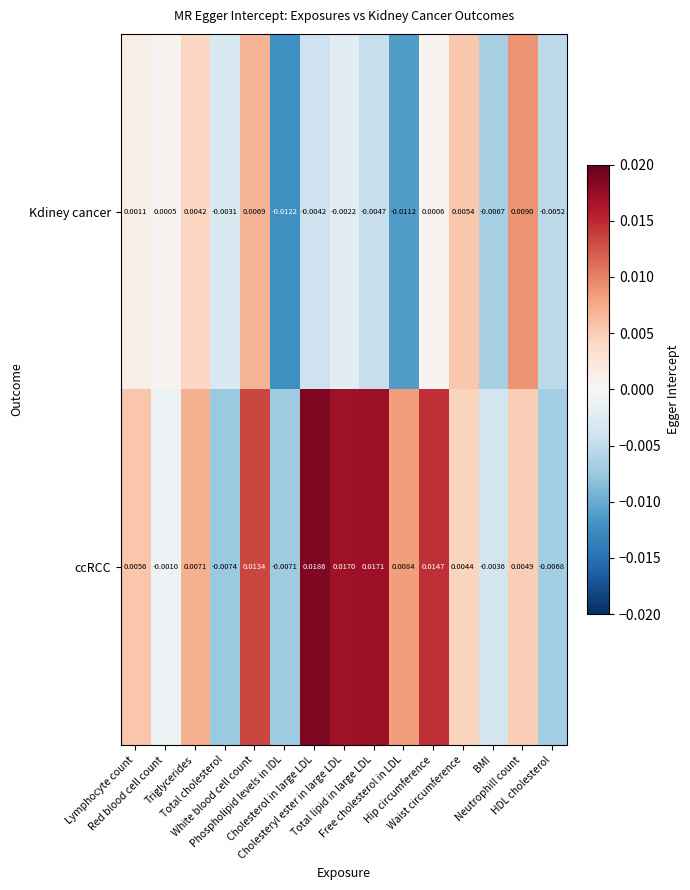

At which category is the sum across all series the highest?

White blood cell count